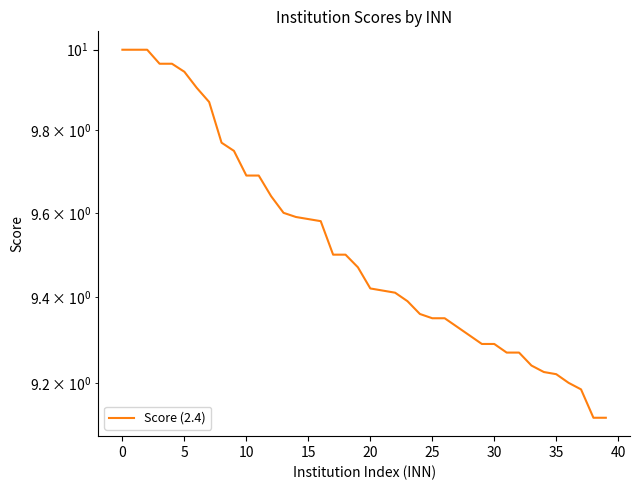

Which label corresponds to the smallest value in the chart?

38